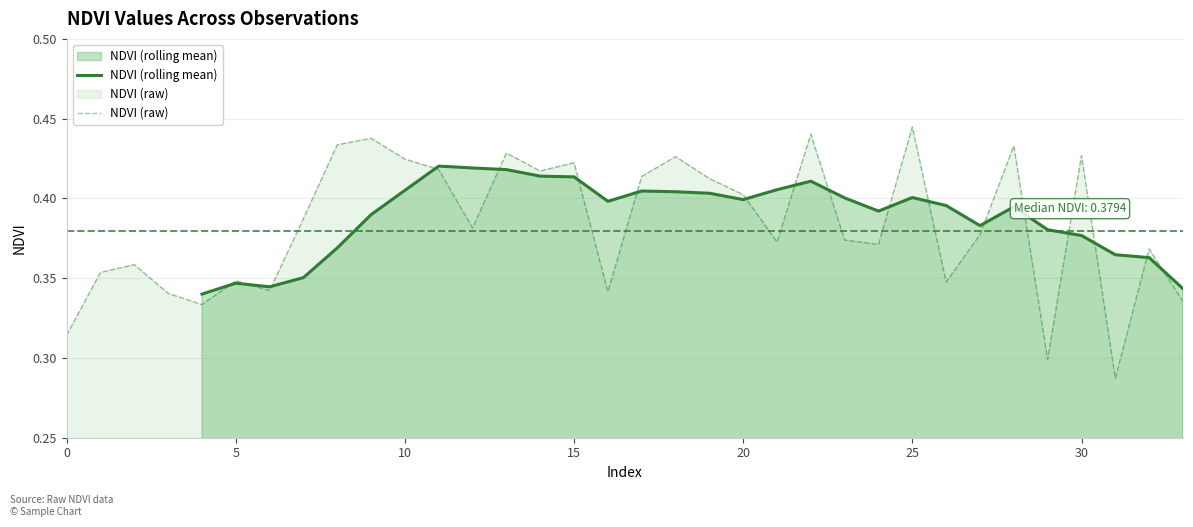

How many points are higher than both their immediate neighbors (excluding endpoints)?

11